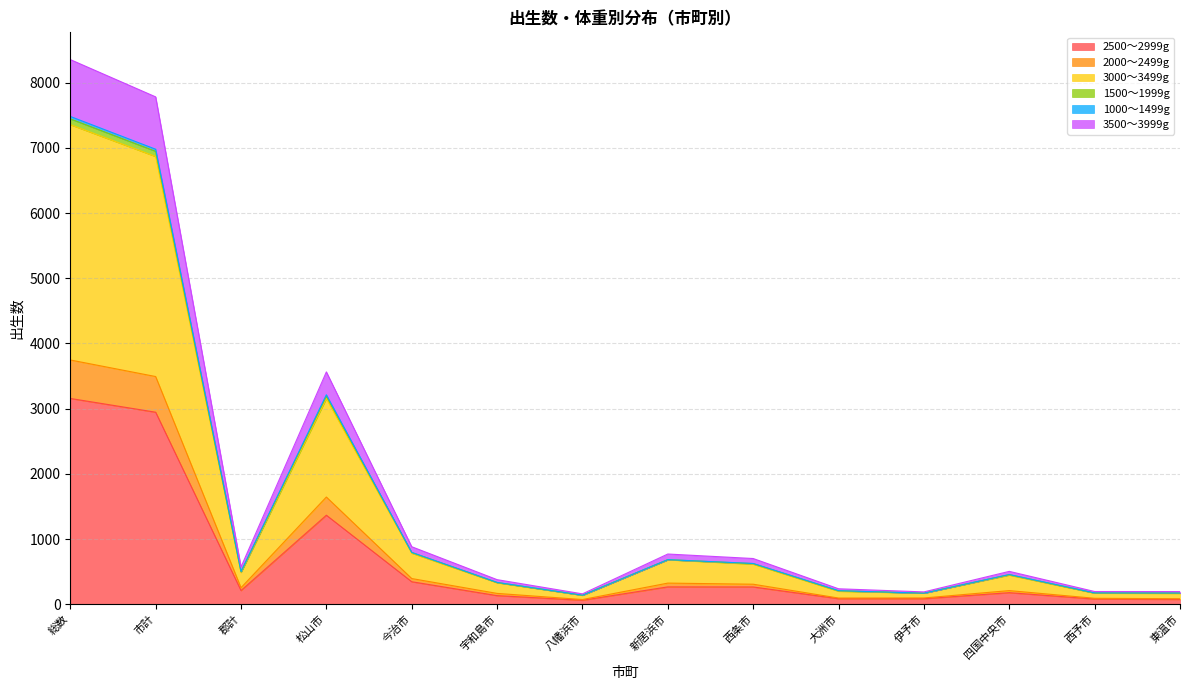

List the labels in order of 2500～2999g value, largest first.

総数, 市計, 松山市, 今治市, 新居浜市, 西条市, 郡計, 四国中央市, 宇和島市, 大洲市, 伊予市, 西予市, 東温市, 八幡浜市